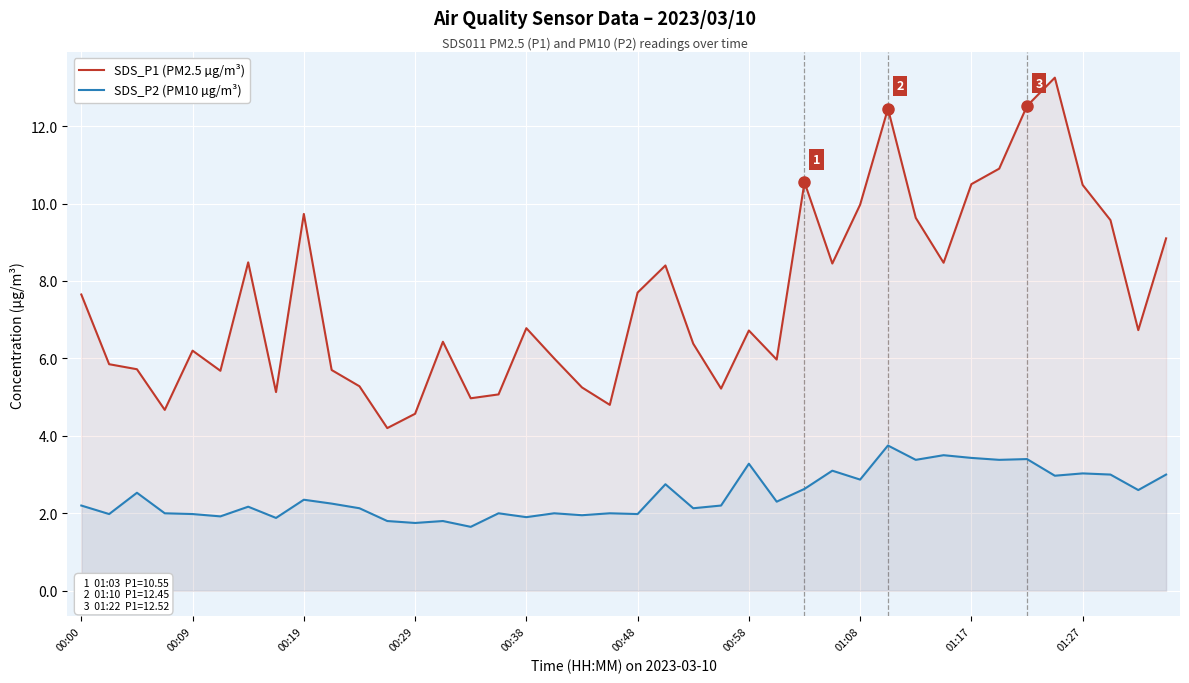

True or false: SDS_P2 (PM10 µg/m³) has more than 1 points higher than both neighbors.

True